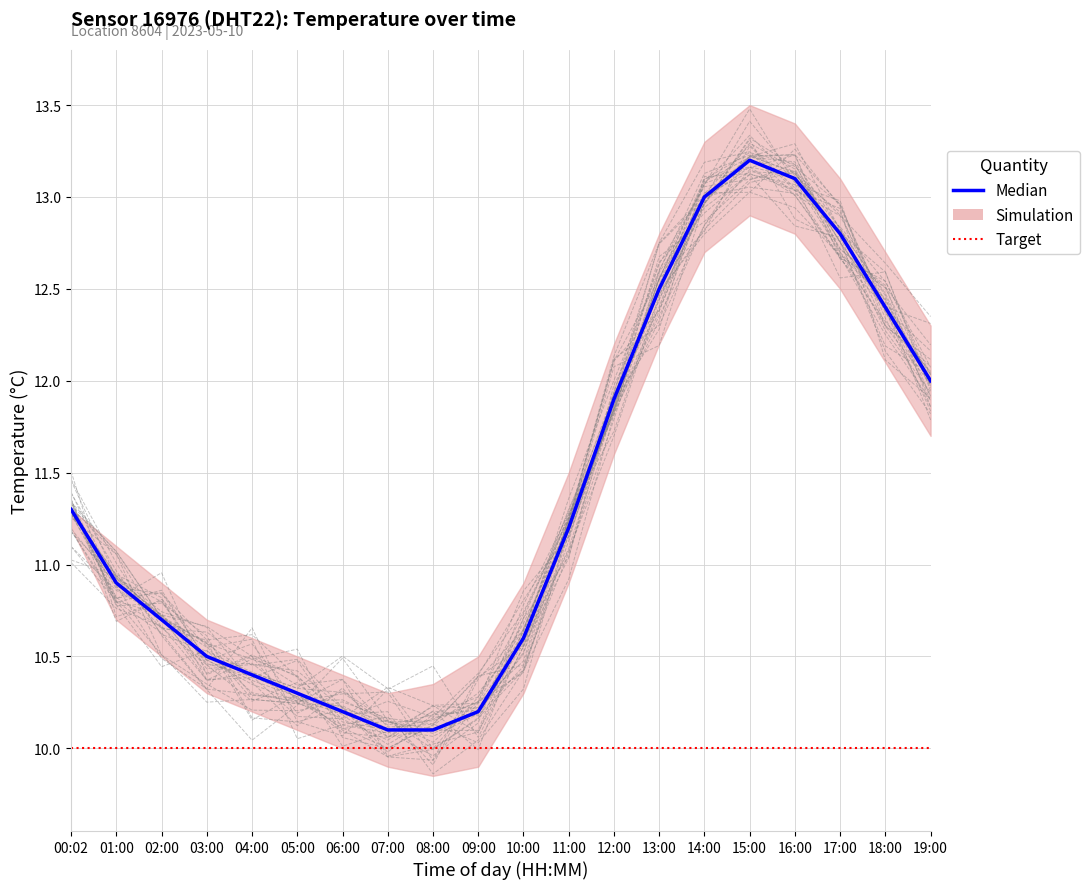

What is the difference between the values at 06:00 and 05:00?

0.1